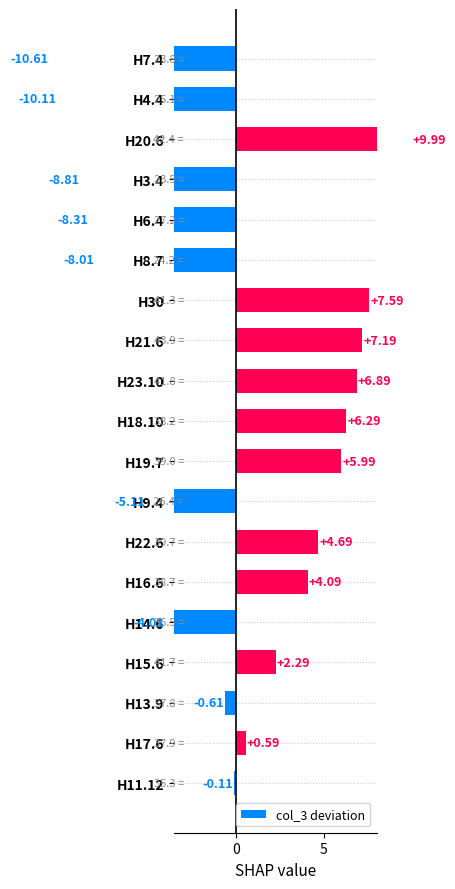

Reading right to left, list all the values displayed in this chart.

-10.6	-10.1	10.0	-8.8	-8.3	-8.0	7.6	7.2	6.9	6.3	6.0	-5.1	4.7	4.1	-4.0	2.3	-0.6	0.6	-0.1